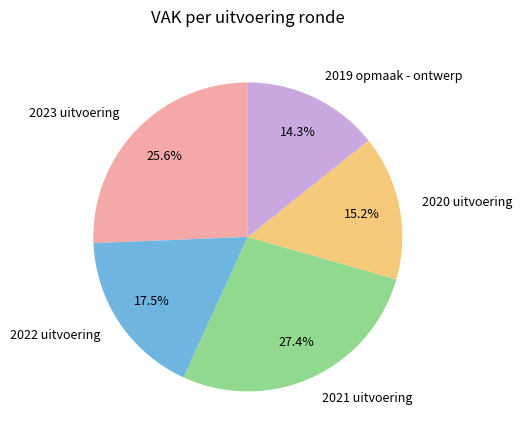

Rank the categories by value from lowest to highest.

2019 opmaak - ontwerp, 2020 uitvoering, 2022 uitvoering, 2023 uitvoering, 2021 uitvoering